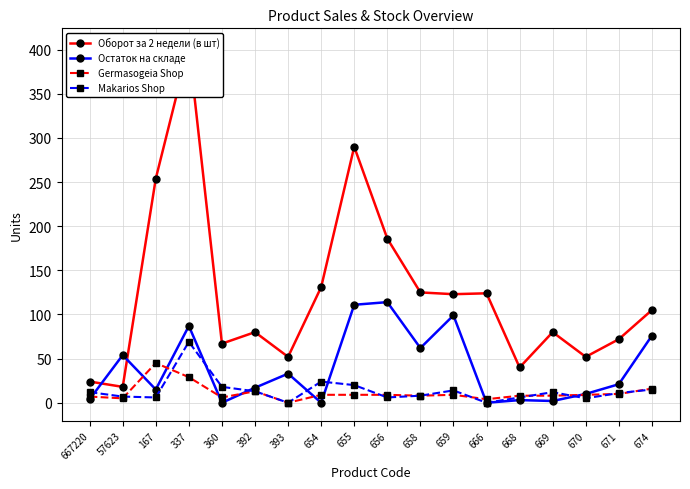

At which label is Germasogeia Shop closest to 22?

674